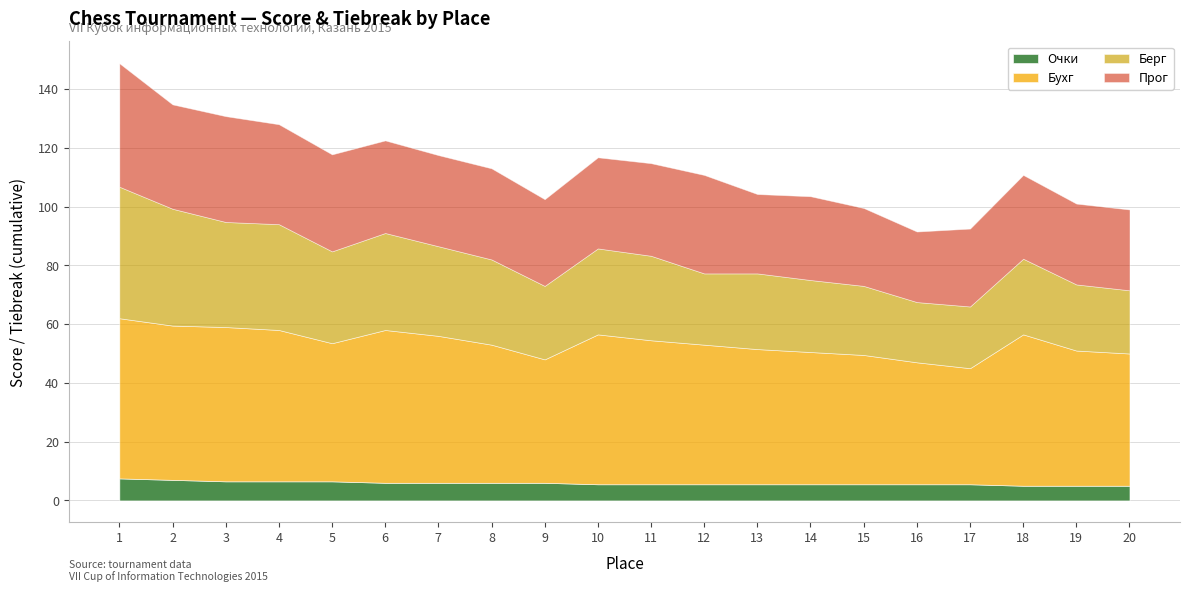

What is the value of the Бухг point at the 14th from the left?

45.0